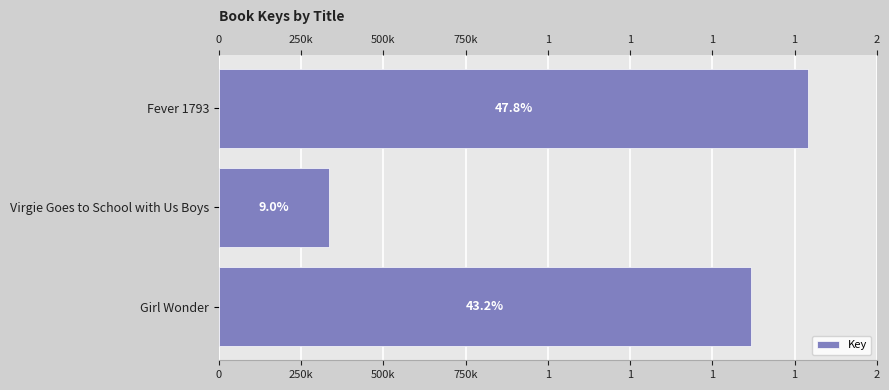

How many data points are above 1618410?

1